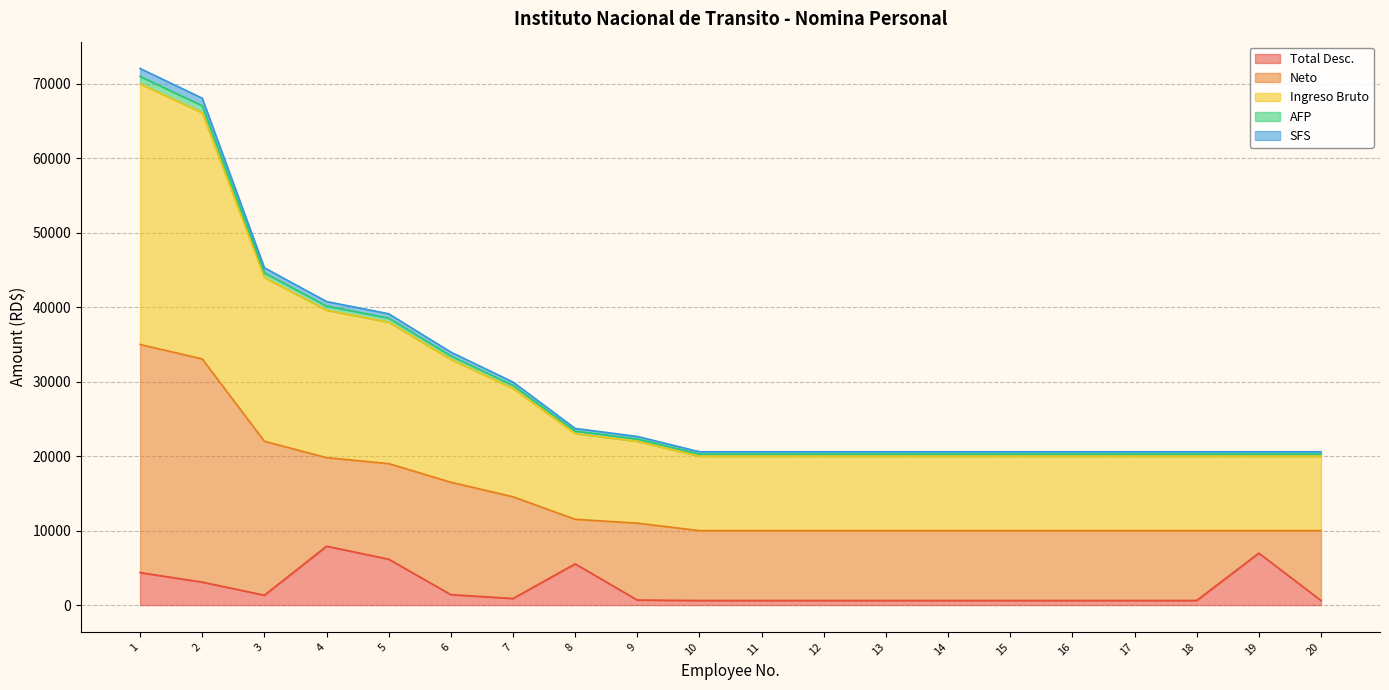

What are all the series names shown in the legend?

Total Desc., Neto, Ingreso Bruto, AFP, SFS